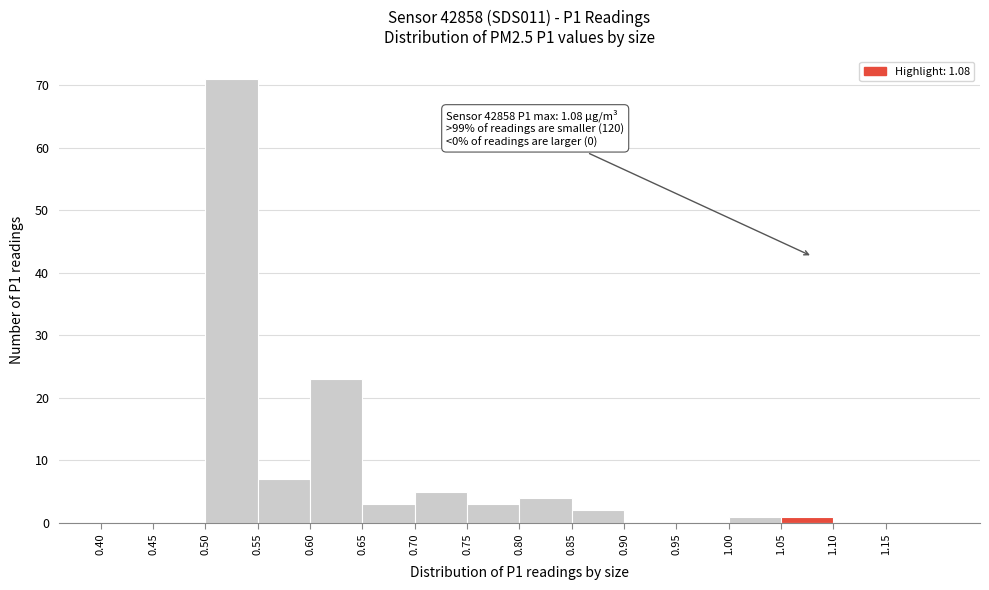

Over which range of the x-axis is the bar tallest?

0.50 to 0.55